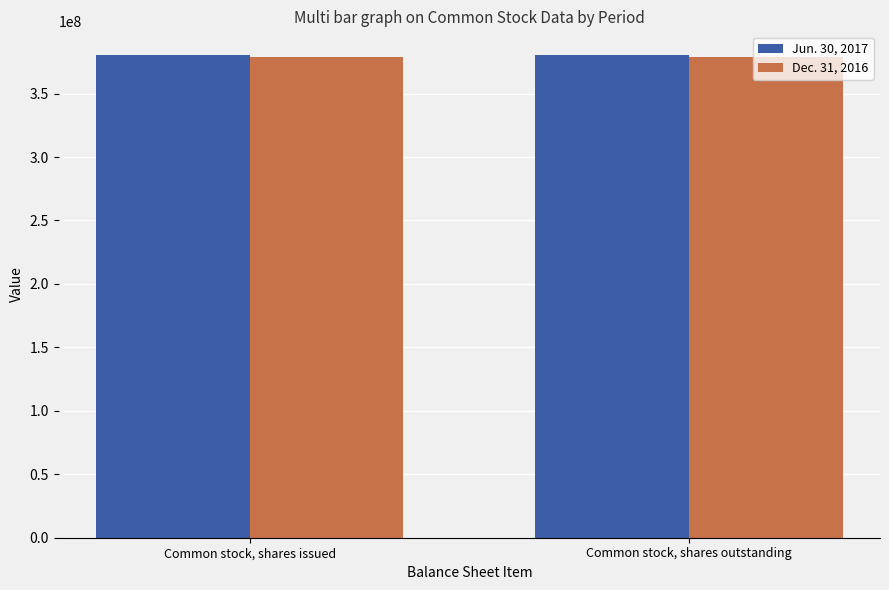

Reading left to right, transcribe all the data shown in this chart.

Jun. 30, 2017: Common stock, shares issued=380052282	Common stock, shares outstanding=380052282
Dec. 31, 2016: Common stock, shares issued=378637403	Common stock, shares outstanding=378637403